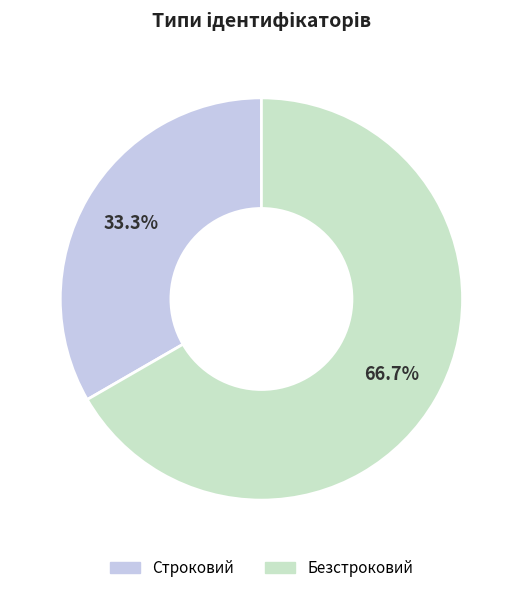

What percentage do Безстроковий and Строковий together represent?

100.0%